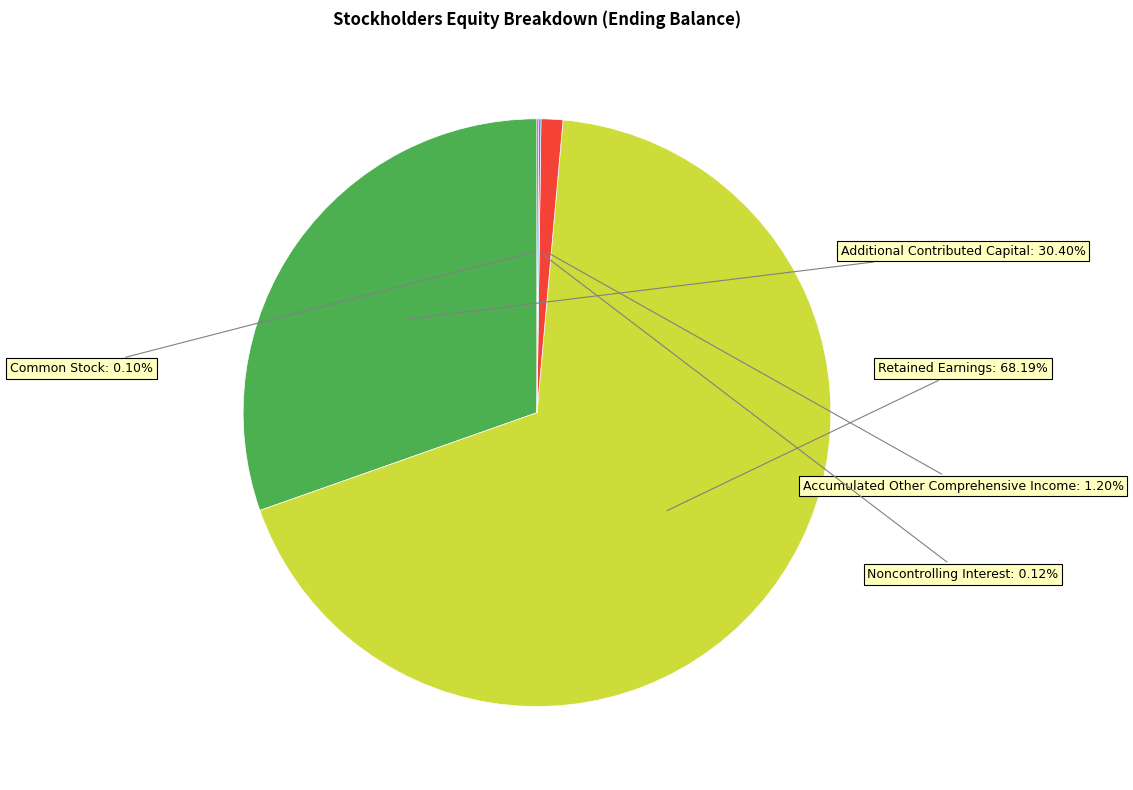

Is there a majority slice in this chart?

Yes